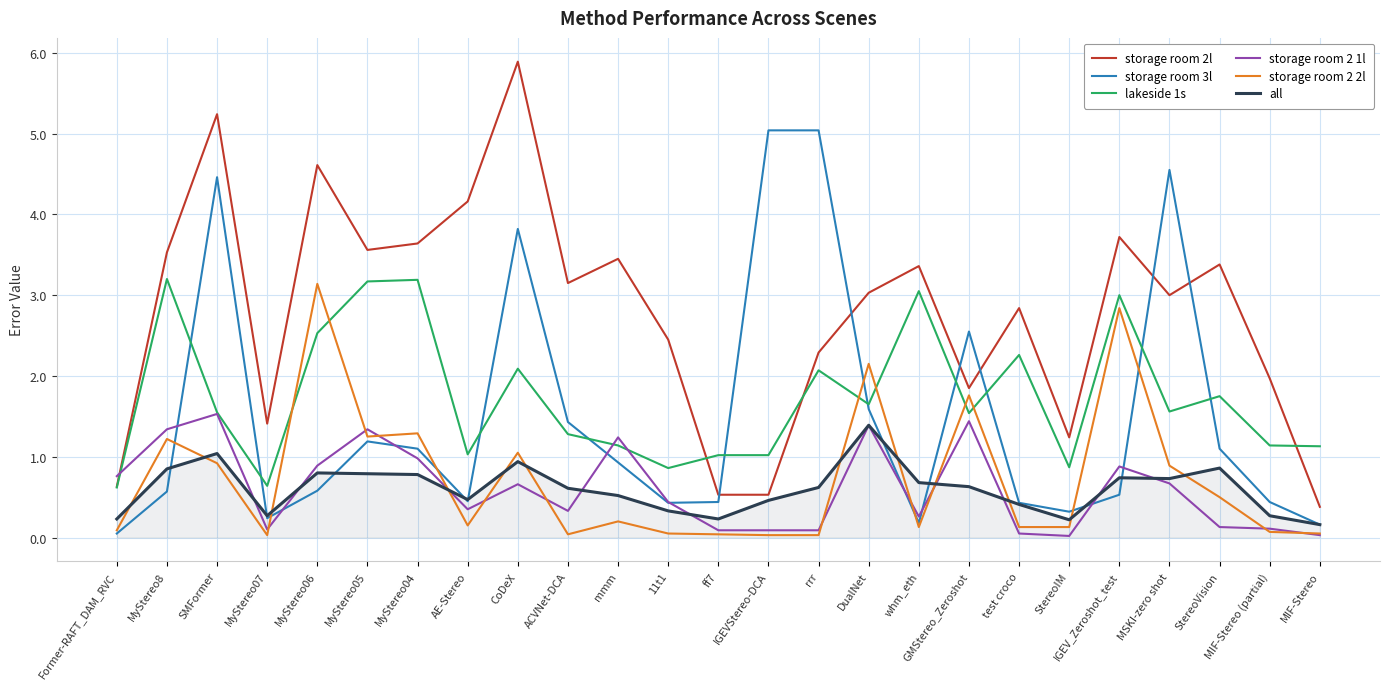

Is this an area chart (filled region under the line)?

No